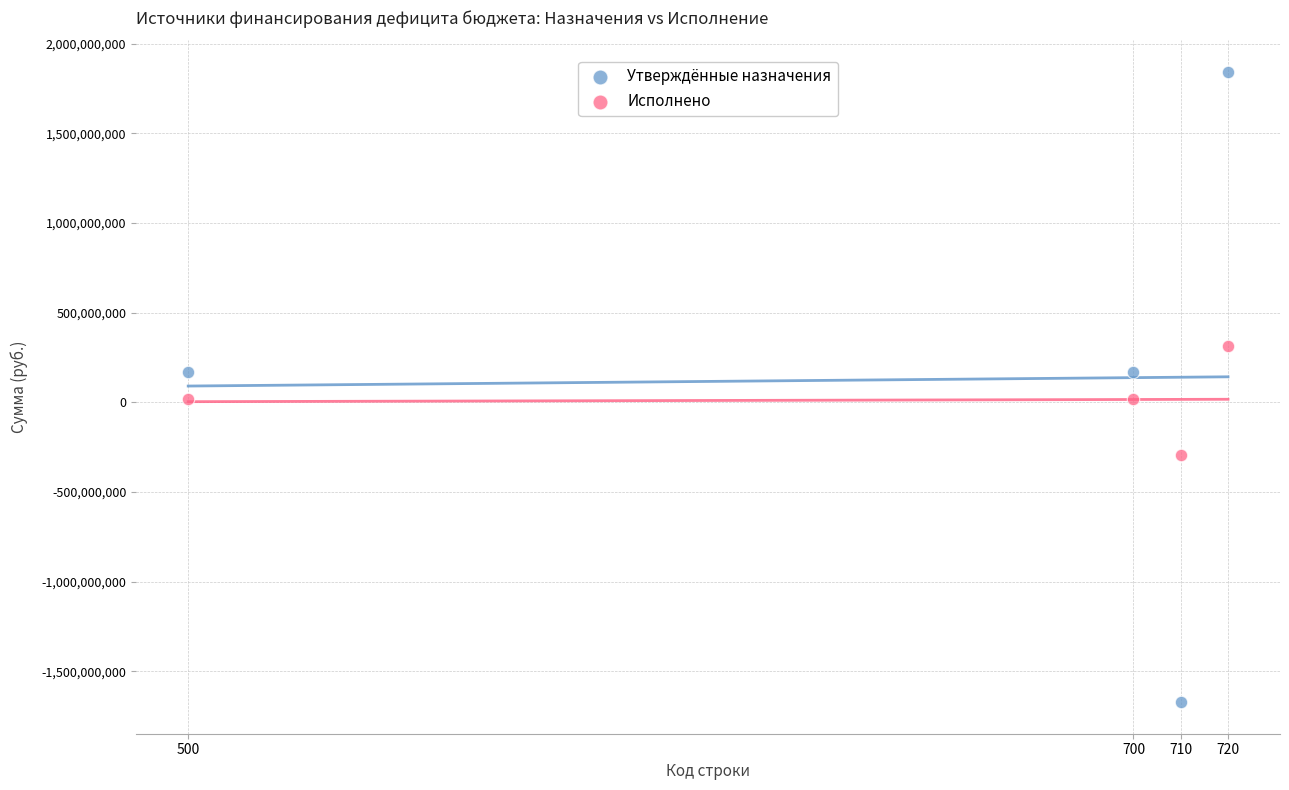

Across all data points, what is the range of Y values (max minus min)?

3516572704.4